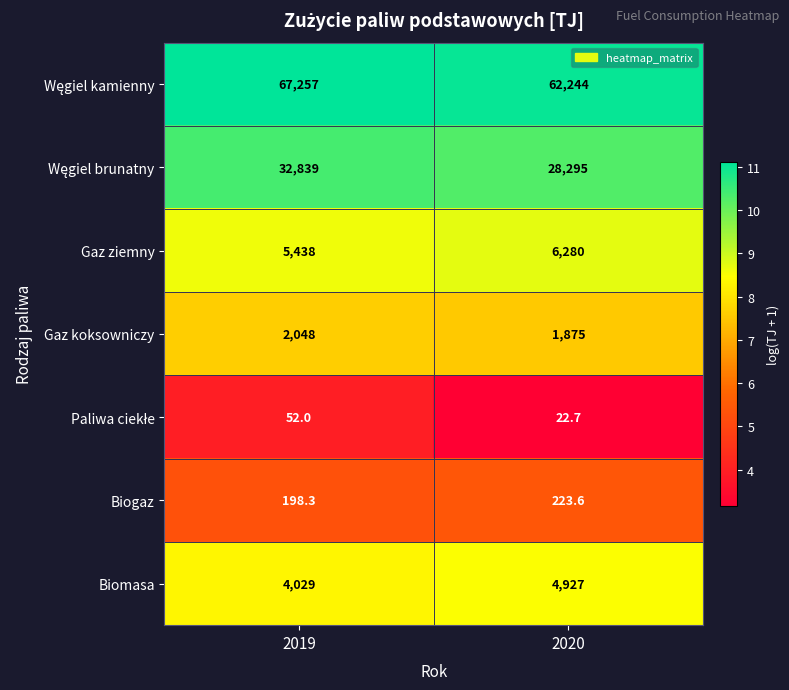

How many series are shown in this chart?

7